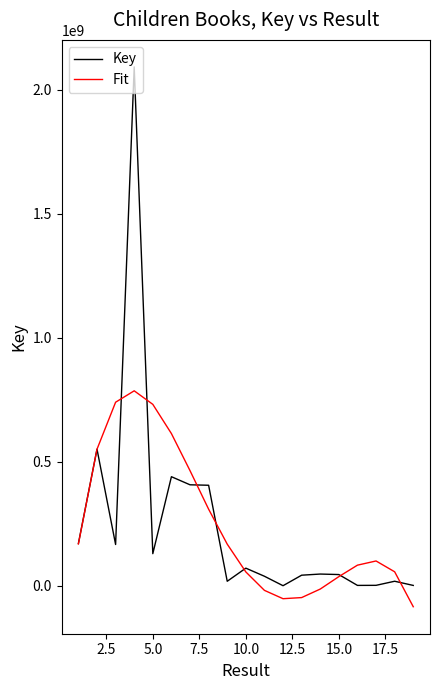

List the series in order of their peak value, highest first.

Key, Fit